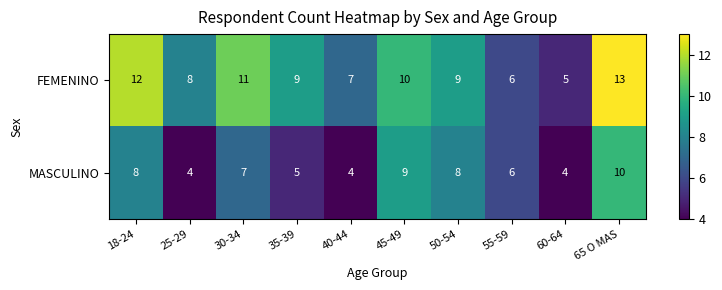

Reading left to right, extract all data points from this chart.

FEMENINO: 12	8	11	9	7	10	9	6	5	13
MASCULINO: 8	4	7	5	4	9	8	6	4	10